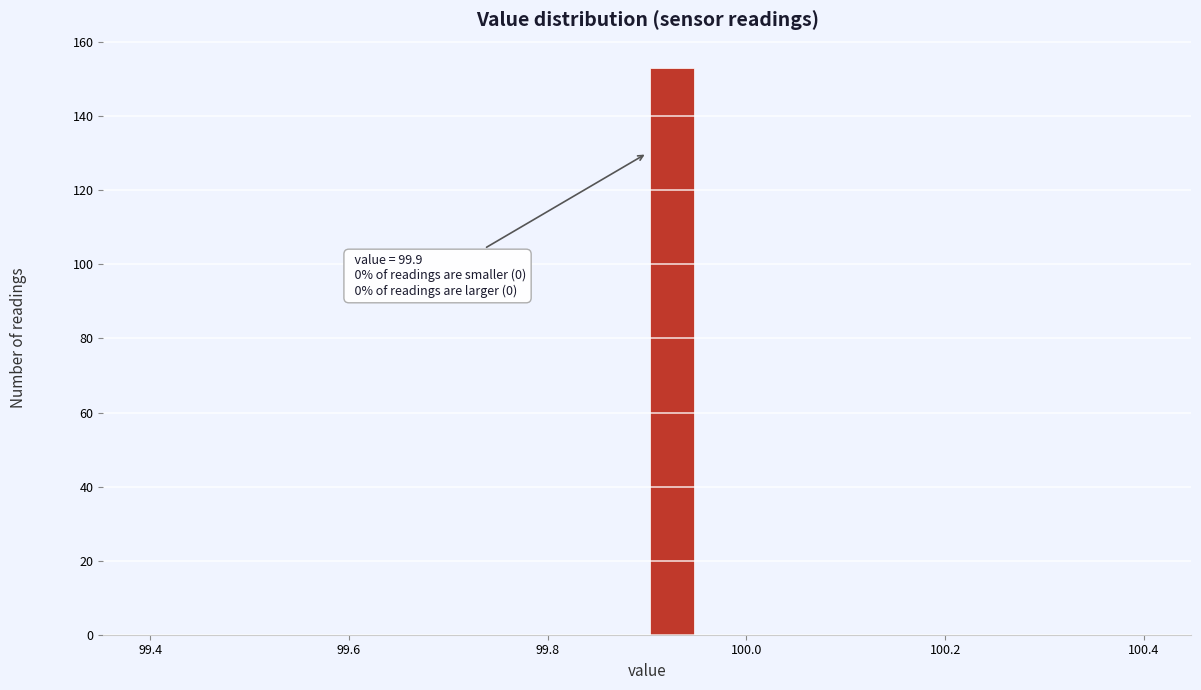

Around what value on the x-axis is the tallest bar? Give the approximate position of its centre, as read against the axis.

99.92